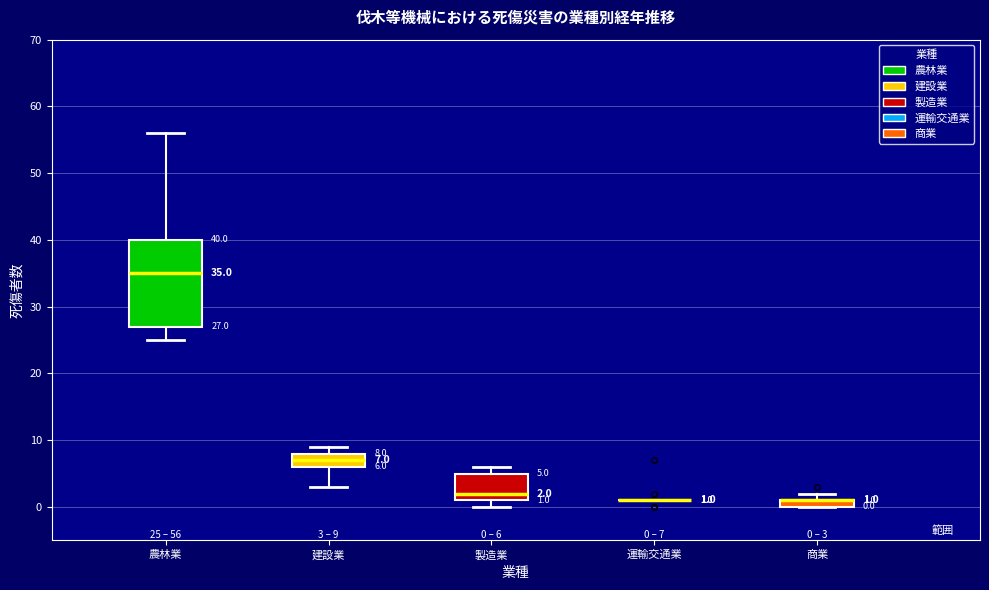

Comparing the boxes themselves (not the whiskers), which one is the tallest?

農林業